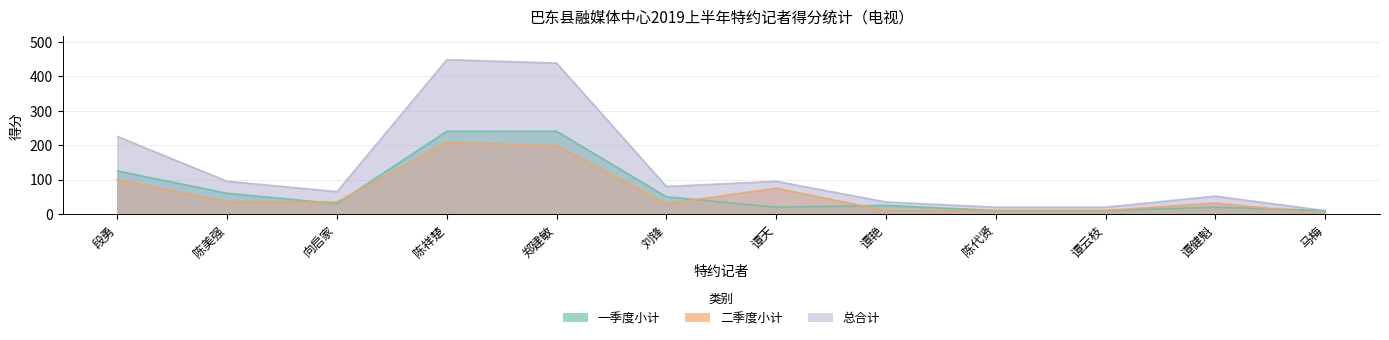

What is the difference between the maximum and second lowest values in the 二季度小计 series?

198